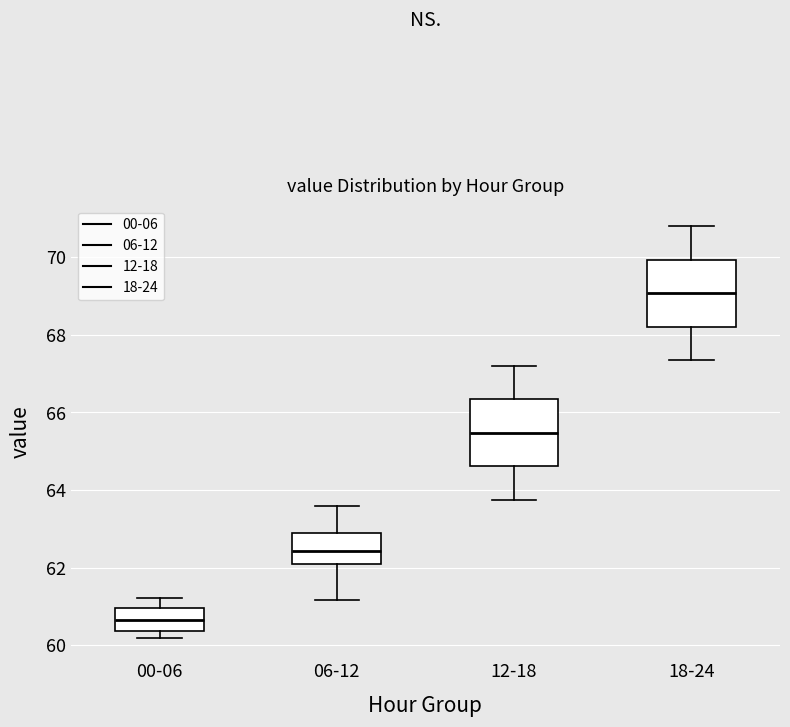

Which box has the lowest median line?

00-06